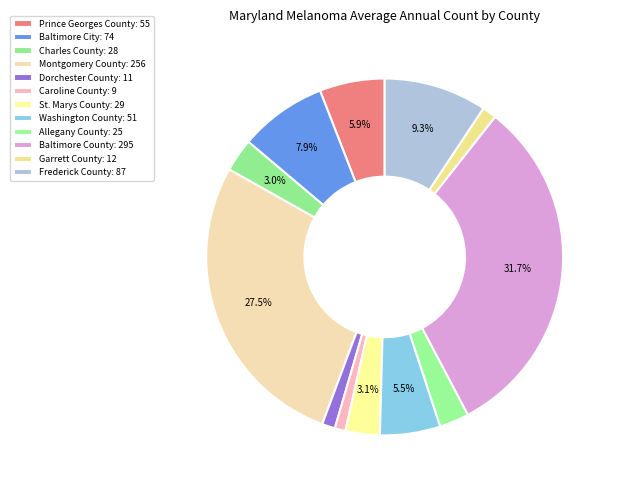

How many segments does this pie chart have?

12